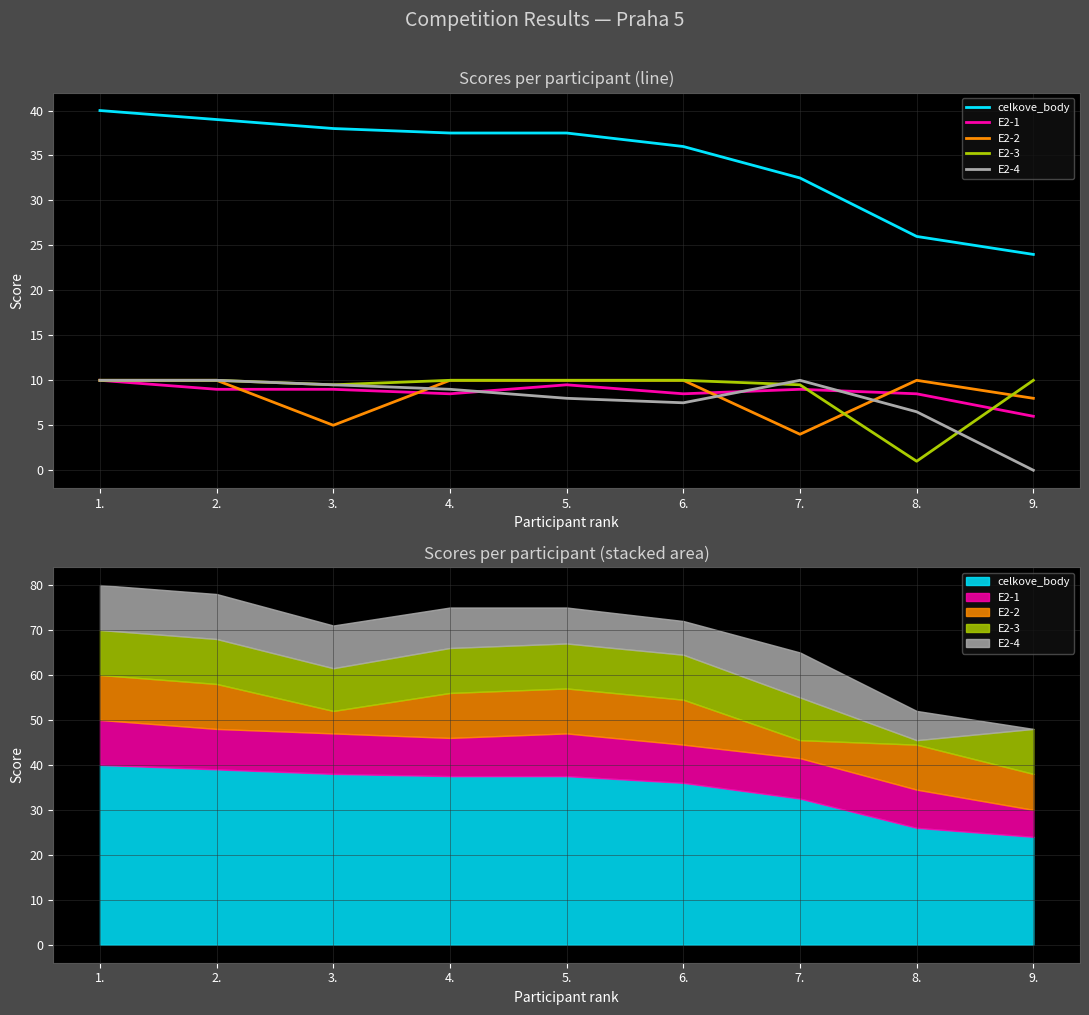

What is the minimum value for E2-1?

6.0